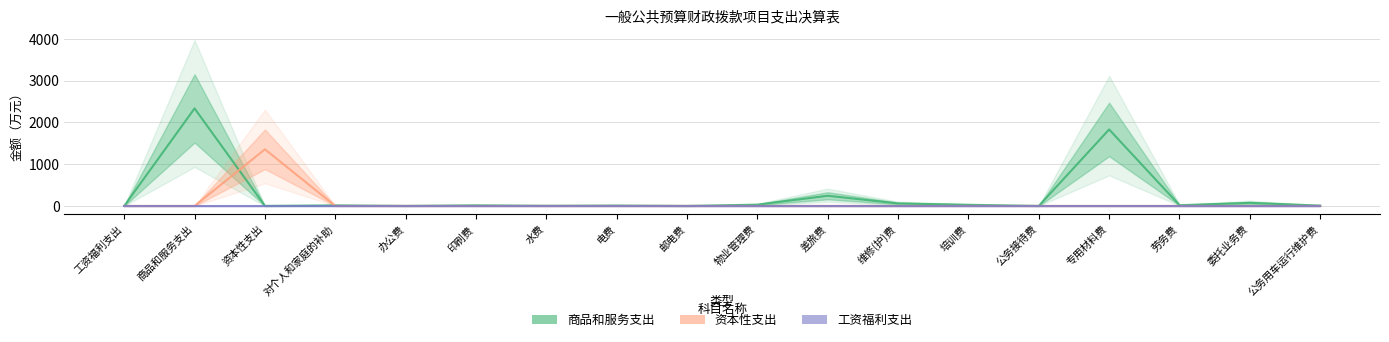

List the labels in order of 商品和服务支出(col_5) value, smallest first.

工资福利支出, 资本性支出, 公务接待费, 邮电费, 办公费, 水费, 公务用车运行维护费, 电费, 对个人和家庭的补助, 印刷费, 劳务费, 培训费, 物业管理费, 维修(护)费, 委托业务费, 差旅费, 专用材料费, 商品和服务支出